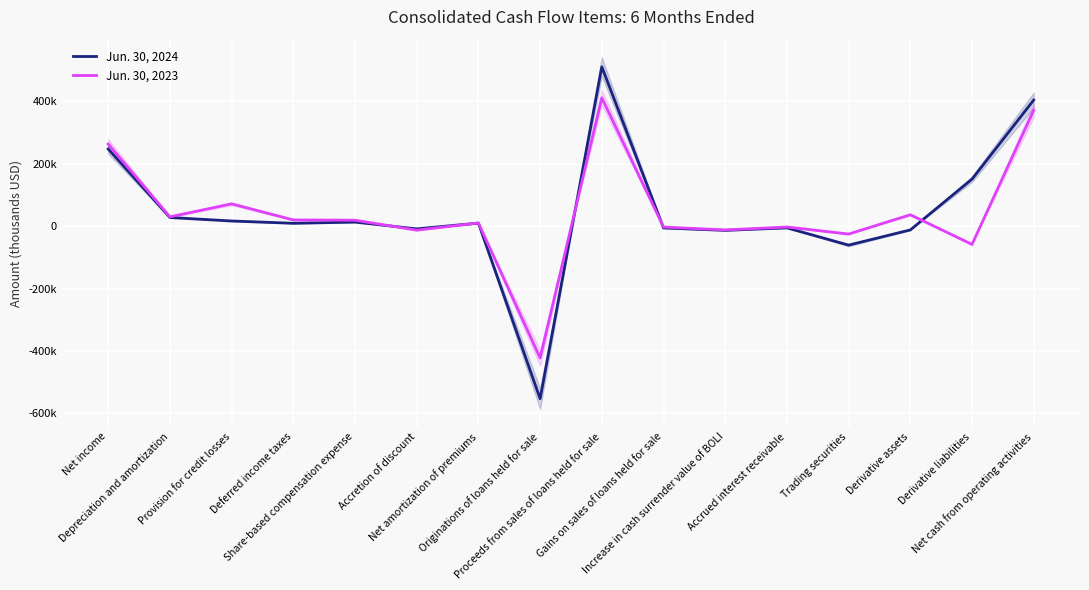

True or false: Jun. 30, 2023 and Jun. 30, 2024 cross at least once.

True